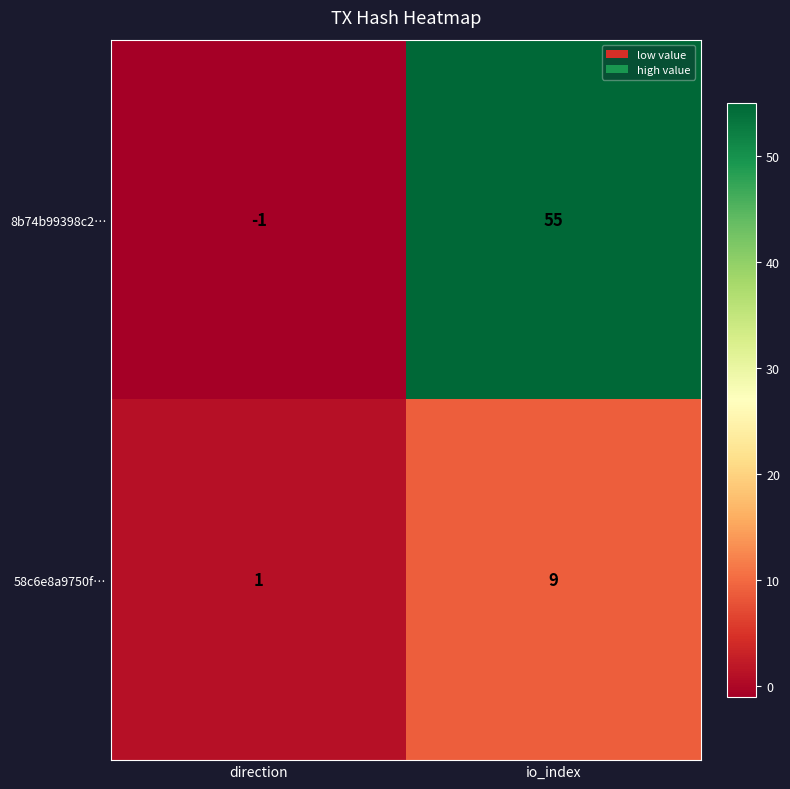

The 8b74b99398c2… series shows -1 at direction. True or false?

True